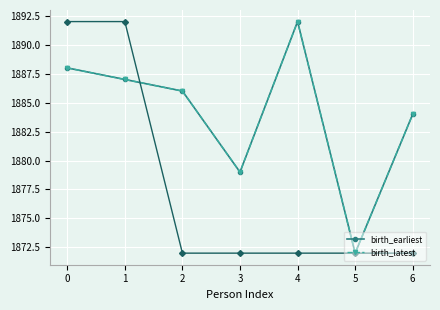

What are all the series names shown in the legend?

birth_earliest, birth_latest